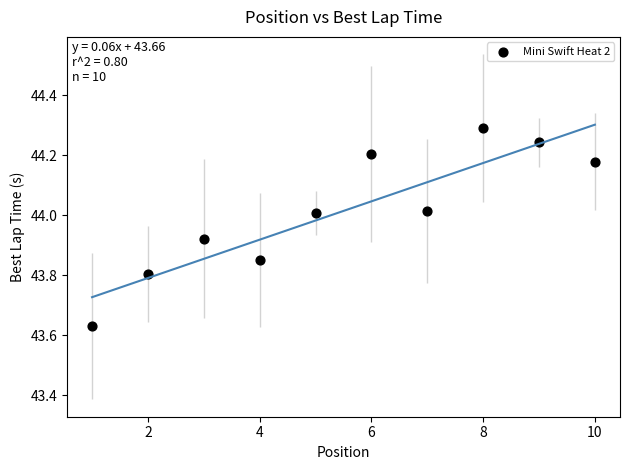

What is the range of X values (max minus min)?

9.0